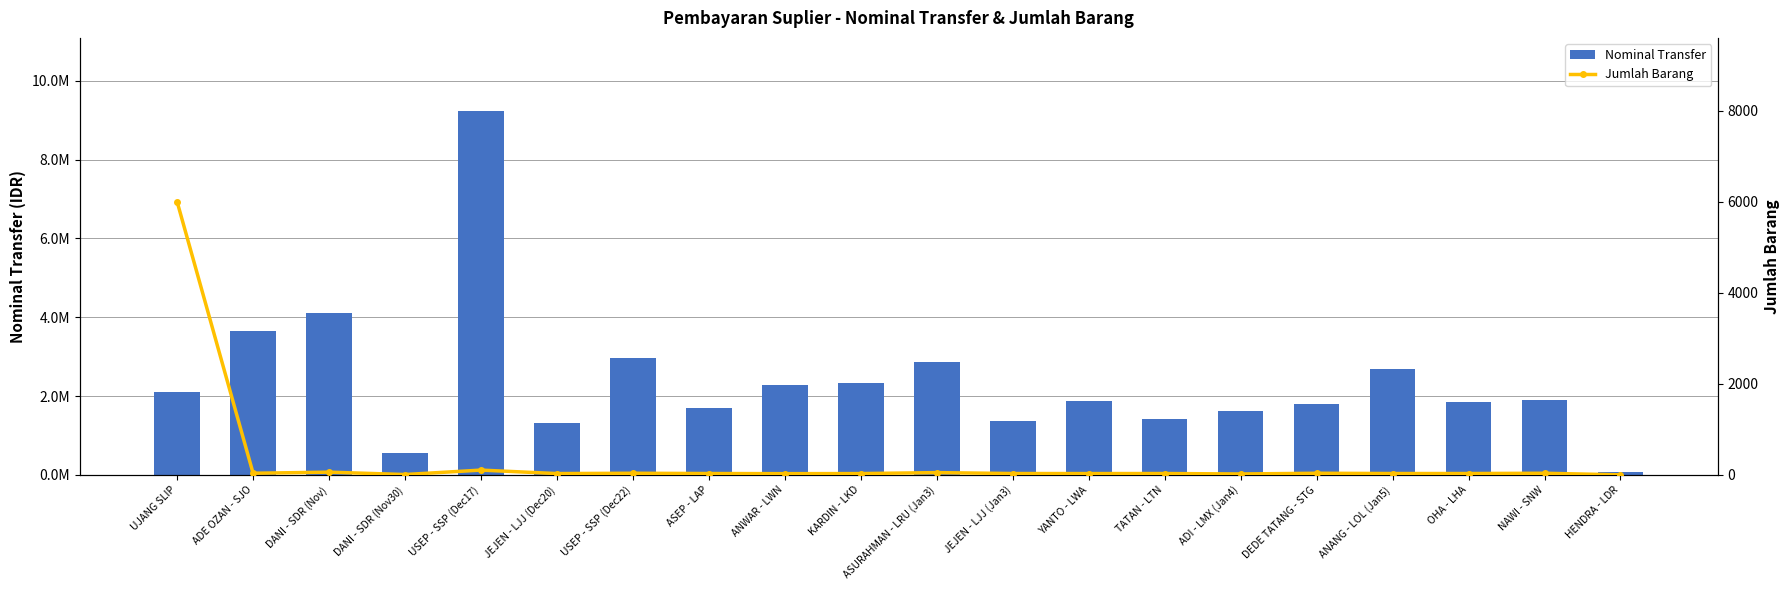

Reading right to left, transcribe all the data shown in this chart.

Nominal Transfer: 74750	1890000	1855500	2677500	1800000	1609000	1413000	1866150	1368000	2855000	2341750	2280150	1698000	2970000	1322400	9240000	548400	4113000	3652200	2100000
Jumlah Barang: 1	36	30	30	36	20	30	29	30	50	29	27	30	36	29	105	8	60	36	6000